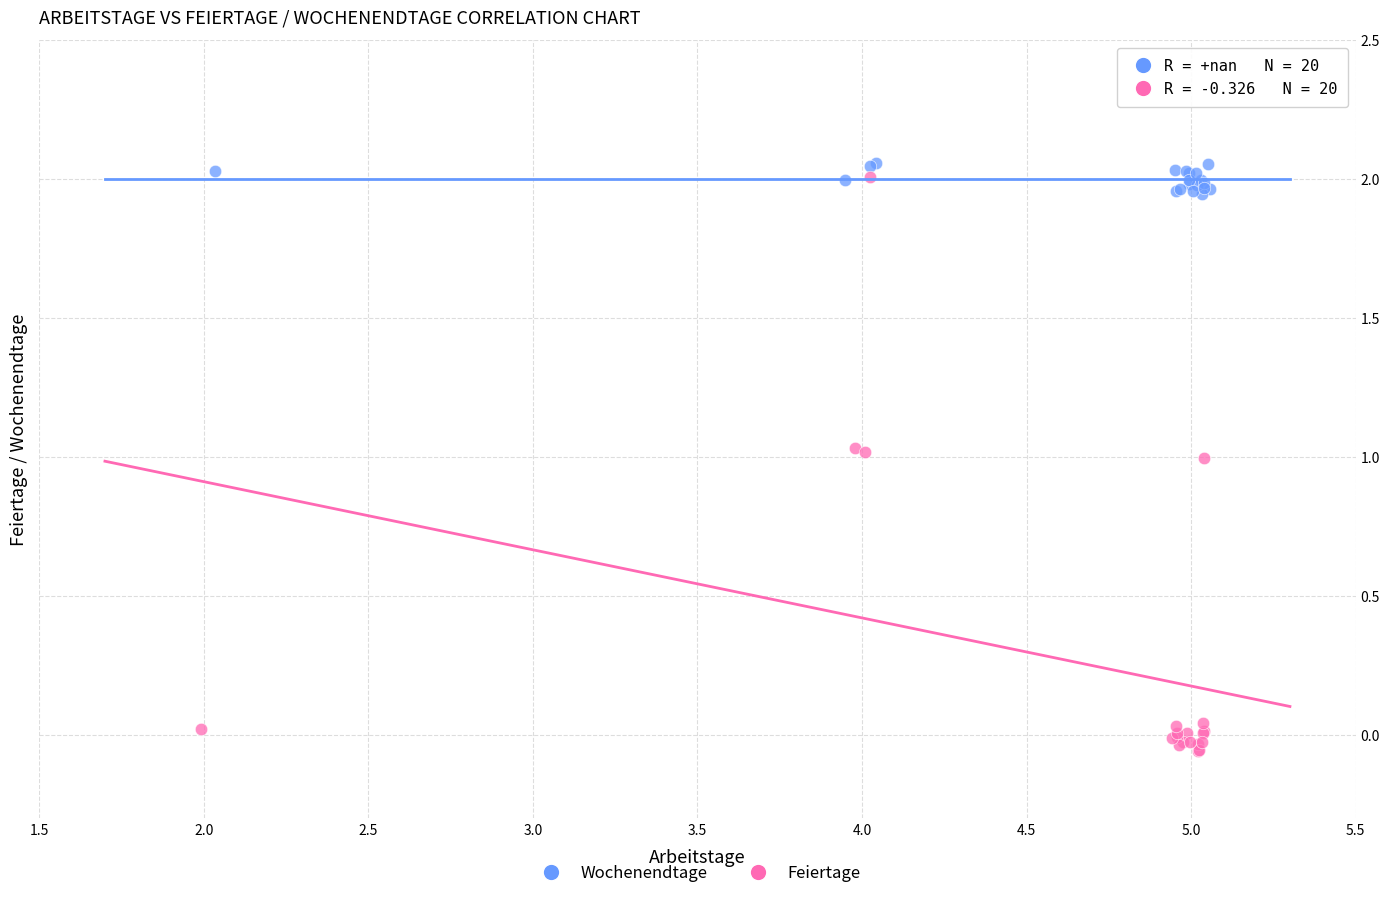

Which series has the largest Y range (max minus min)?

Feiertage